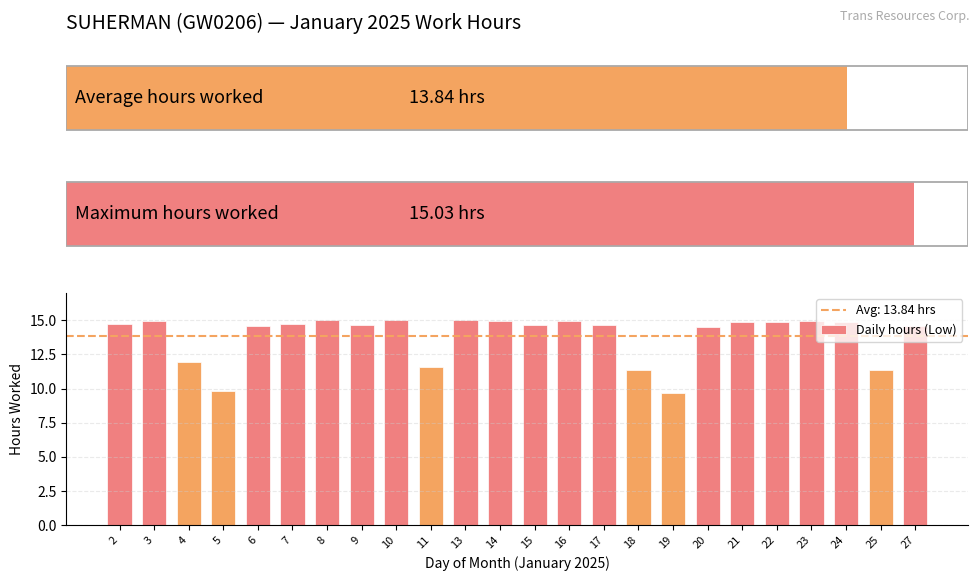

True or false: the data shows 3.4 at 13.

False